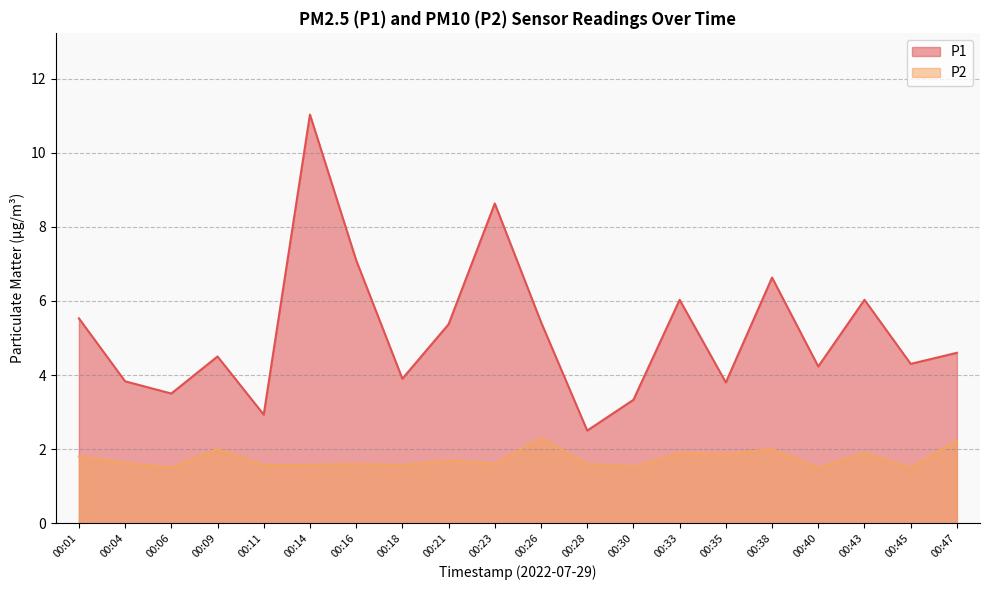

At 00:30, list the series in order from smallest to largest.

P2, P1